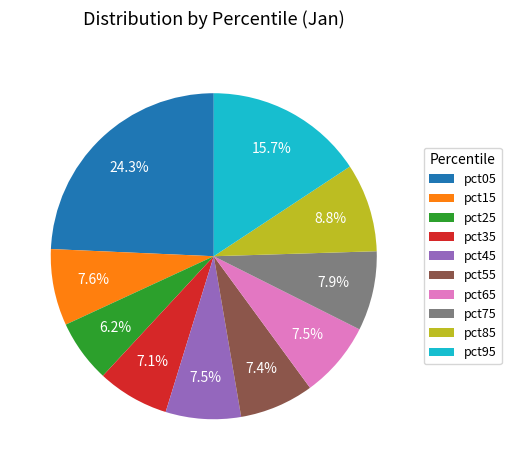

Combined, do pct75 and pct15 account for over 50%?

No